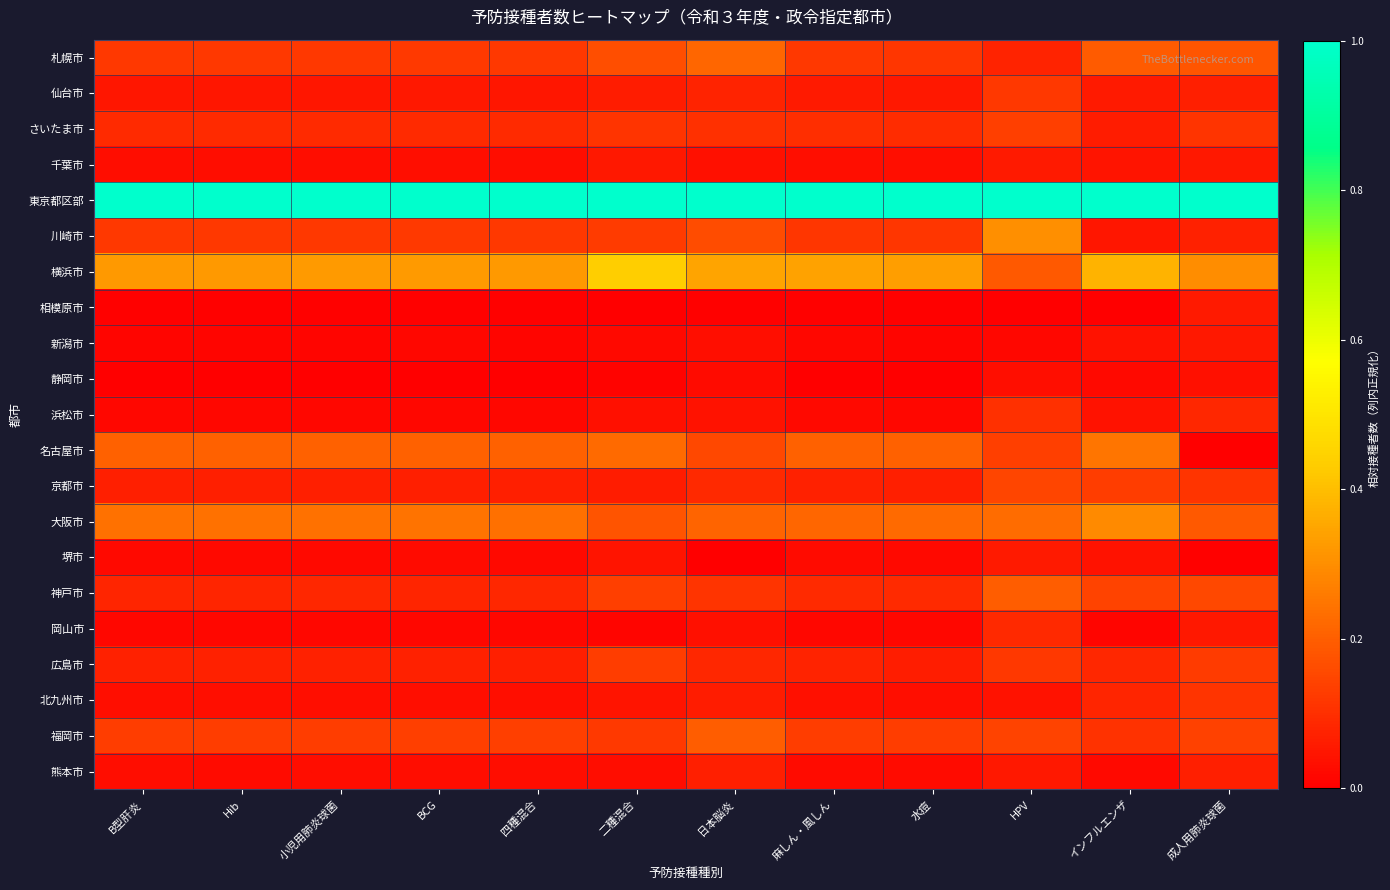

Reading right to left, list all the values displayed in this chart.

札幌市: 成人用肺炎球菌=0.2	インフルエンザ=0.2	HPV=0.1	水痘=0.1	麻しん・風しん=0.1	日本脳炎=0.2	二種混合=0.2	四種混合=0.1	BCG=0.1	小児用肺炎球菌=0.1	Hib=0.1	B型肝炎=0.1
仙台市: 成人用肺炎球菌=0.1	インフルエンザ=0.1	HPV=0.1	水痘=0.1	麻しん・風しん=0.1	日本脳炎=0.1	二種混合=0.1	四種混合=0.0	BCG=0.1	小児用肺炎球菌=0.0	Hib=0.0	B型肝炎=0.0
さいたま市: 成人用肺炎球菌=0.1	インフルエンザ=0.1	HPV=0.1	水痘=0.1	麻しん・風しん=0.1	日本脳炎=0.1	二種混合=0.1	四種混合=0.1	BCG=0.1	小児用肺炎球菌=0.1	Hib=0.1	B型肝炎=0.1
千葉市: 成人用肺炎球菌=0.1	インフルエンザ=0.0	HPV=0.1	水痘=0.0	麻しん・風しん=0.0	日本脳炎=0.0	二種混合=0.1	四種混合=0.0	BCG=0.0	小児用肺炎球菌=0.0	Hib=0.0	B型肝炎=0.0
東京都区部: 成人用肺炎球菌=1.0	インフルエンザ=1.0	HPV=1.0	水痘=1.0	麻しん・風しん=1.0	日本脳炎=1.0	二種混合=1.0	四種混合=1.0	BCG=1.0	小児用肺炎球菌=1.0	Hib=1.0	B型肝炎=1.0
川崎市: 成人用肺炎球菌=0.1	インフルエンザ=0.1	HPV=0.3	水痘=0.1	麻しん・風しん=0.1	日本脳炎=0.2	二種混合=0.1	四種混合=0.1	BCG=0.1	小児用肺炎球菌=0.1	Hib=0.1	B型肝炎=0.1
横浜市: 成人用肺炎球菌=0.3	インフルエンザ=0.4	HPV=0.2	水痘=0.3	麻しん・風しん=0.3	日本脳炎=0.3	二種混合=0.4	四種混合=0.3	BCG=0.3	小児用肺炎球菌=0.3	Hib=0.3	B型肝炎=0.3
相模原市: 成人用肺炎球菌=0.1	インフルエンザ=0.0	HPV=0.0	水痘=0.0	麻しん・風しん=0.0	日本脳炎=0.0	二種混合=0.0	四種混合=0.0	BCG=0.0	小児用肺炎球菌=0.0	Hib=0.0	B型肝炎=0.0
新潟市: 成人用肺炎球菌=0.1	インフルエンザ=0.0	HPV=0.0	水痘=0.0	麻しん・風しん=0.0	日本脳炎=0.0	二種混合=0.0	四種混合=0.0	BCG=0.0	小児用肺炎球菌=0.0	Hib=0.0	B型肝炎=0.0
静岡市: 成人用肺炎球菌=0.0	インフルエンザ=0.0	HPV=0.0	水痘=0.0	麻しん・風しん=0.0	日本脳炎=0.0	二種混合=0.0	四種混合=0.0	BCG=0.0	小児用肺炎球菌=0.0	Hib=0.0	B型肝炎=0.0
浜松市: 成人用肺炎球菌=0.1	インフルエンザ=0.0	HPV=0.1	水痘=0.0	麻しん・風しん=0.0	日本脳炎=0.0	二種混合=0.0	四種混合=0.0	BCG=0.0	小児用肺炎球菌=0.0	Hib=0.0	B型肝炎=0.0
名古屋市: 成人用肺炎球菌=0.0	インフルエンザ=0.2	HPV=0.1	水痘=0.2	麻しん・風しん=0.2	日本脳炎=0.2	二種混合=0.2	四種混合=0.2	BCG=0.2	小児用肺炎球菌=0.2	Hib=0.2	B型肝炎=0.2
京都市: 成人用肺炎球菌=0.1	インフルエンザ=0.1	HPV=0.1	水痘=0.1	麻しん・風しん=0.1	日本脳炎=0.1	二種混合=0.1	四種混合=0.1	BCG=0.1	小児用肺炎球菌=0.1	Hib=0.1	B型肝炎=0.1
大阪市: 成人用肺炎球菌=0.2	インフルエンザ=0.3	HPV=0.2	水痘=0.2	麻しん・風しん=0.2	日本脳炎=0.2	二種混合=0.2	四種混合=0.2	BCG=0.2	小児用肺炎球菌=0.2	Hib=0.2	B型肝炎=0.2
堺市: 成人用肺炎球菌=0.0	インフルエンザ=0.0	HPV=0.1	水痘=0.0	麻しん・風しん=0.0	日本脳炎=0.0	二種混合=0.0	四種混合=0.0	BCG=0.0	小児用肺炎球菌=0.0	Hib=0.0	B型肝炎=0.0
神戸市: 成人用肺炎球菌=0.2	インフルエンザ=0.1	HPV=0.2	水痘=0.1	麻しん・風しん=0.1	日本脳炎=0.1	二種混合=0.1	四種混合=0.1	BCG=0.1	小児用肺炎球菌=0.1	Hib=0.1	B型肝炎=0.1
岡山市: 成人用肺炎球菌=0.1	インフルエンザ=0.0	HPV=0.1	水痘=0.0	麻しん・風しん=0.0	日本脳炎=0.0	二種混合=0.0	四種混合=0.0	BCG=0.0	小児用肺炎球菌=0.0	Hib=0.0	B型肝炎=0.0
広島市: 成人用肺炎球菌=0.1	インフルエンザ=0.1	HPV=0.1	水痘=0.1	麻しん・風しん=0.1	日本脳炎=0.1	二種混合=0.1	四種混合=0.1	BCG=0.1	小児用肺炎球菌=0.1	Hib=0.1	B型肝炎=0.1
北九州市: 成人用肺炎球菌=0.1	インフルエンザ=0.1	HPV=0.0	水痘=0.0	麻しん・風しん=0.0	日本脳炎=0.1	二種混合=0.0	四種混合=0.0	BCG=0.0	小児用肺炎球菌=0.0	Hib=0.0	B型肝炎=0.0
福岡市: 成人用肺炎球菌=0.1	インフルエンザ=0.1	HPV=0.1	水痘=0.1	麻しん・風しん=0.1	日本脳炎=0.2	二種混合=0.1	四種混合=0.1	BCG=0.1	小児用肺炎球菌=0.1	Hib=0.1	B型肝炎=0.1
熊本市: 成人用肺炎球菌=0.1	インフルエンザ=0.0	HPV=0.1	水痘=0.0	麻しん・風しん=0.0	日本脳炎=0.1	二種混合=0.0	四種混合=0.0	BCG=0.0	小児用肺炎球菌=0.0	Hib=0.0	B型肝炎=0.0